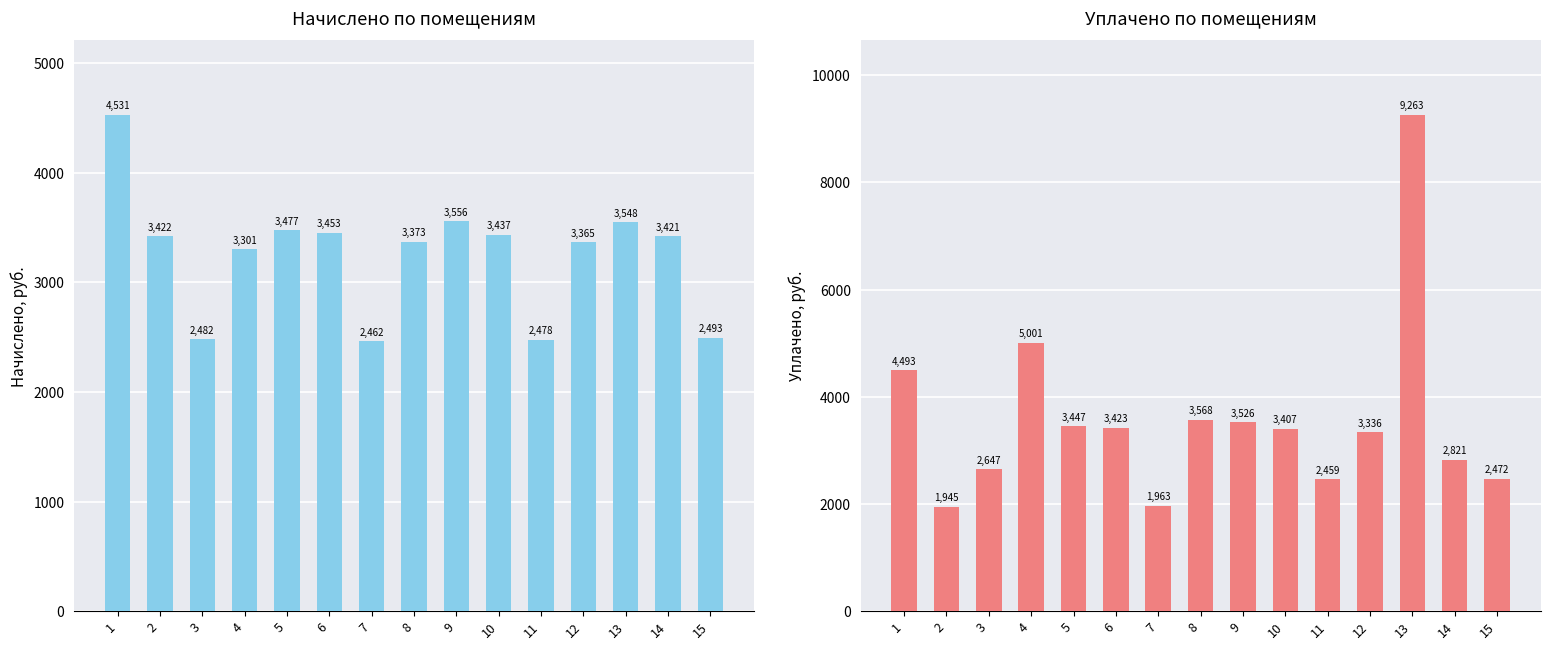

What is the value of the начислено bar at the 11th from the left?

2477.5